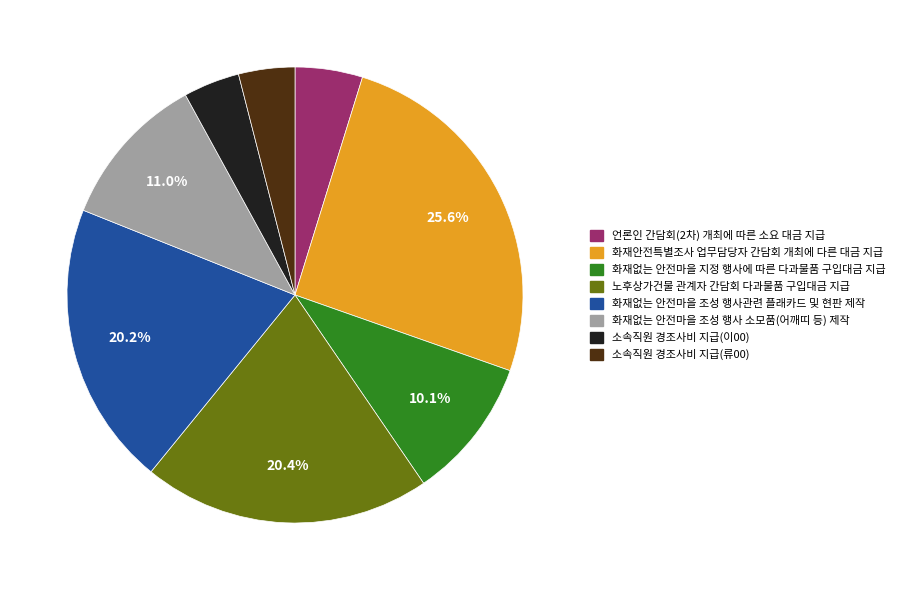

To the nearest percent, what is the difference between the largest and smallest slice percentages?

22%